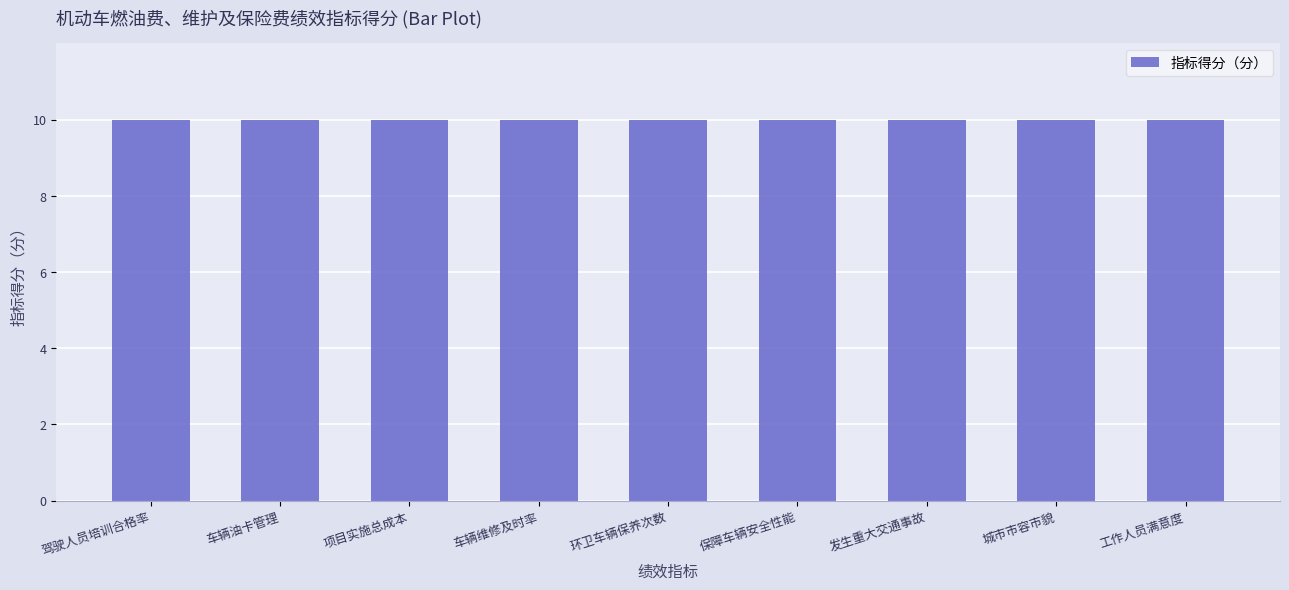

What is the sum of all values?

90.0